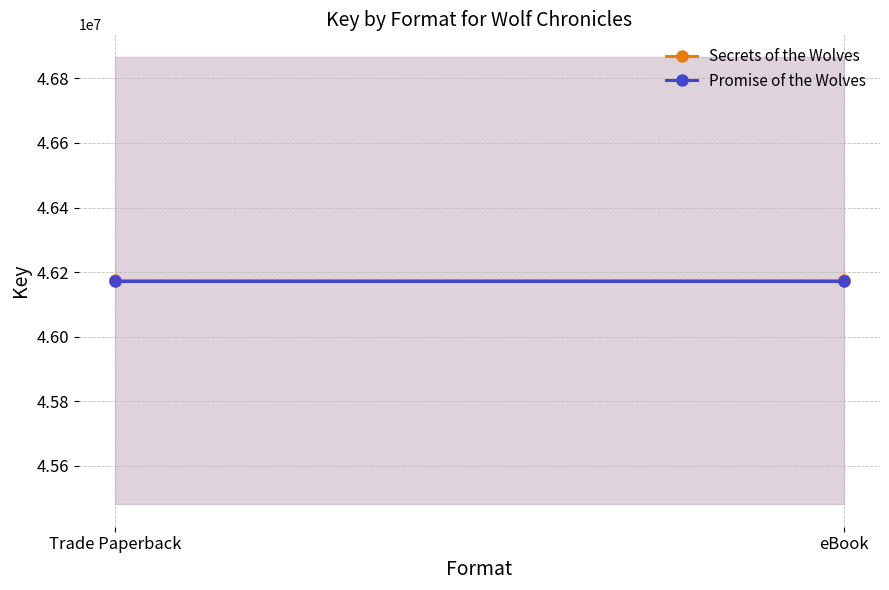

Is it true that Promise of the Wolves equals 46173326 at Trade Paperback?

True